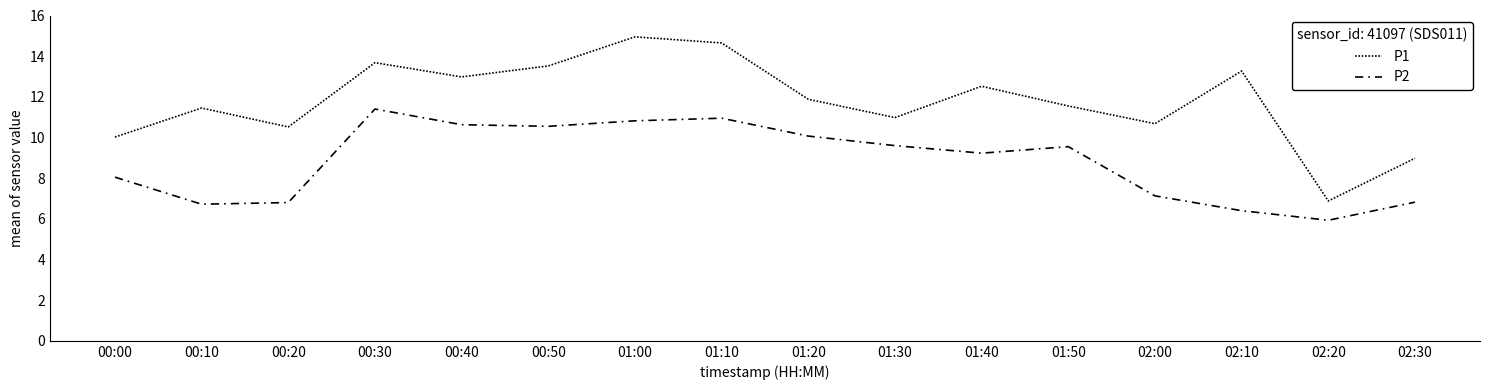

True or false: P1 and P2 cross at least once.

False